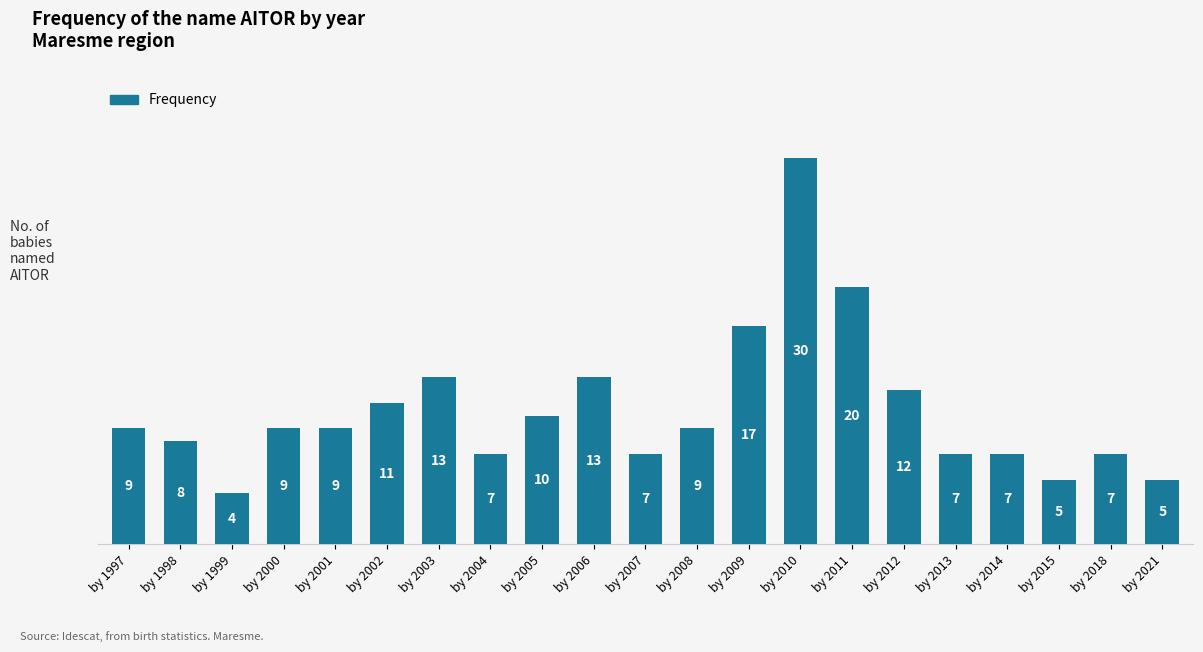

Are the bars horizontal?

No